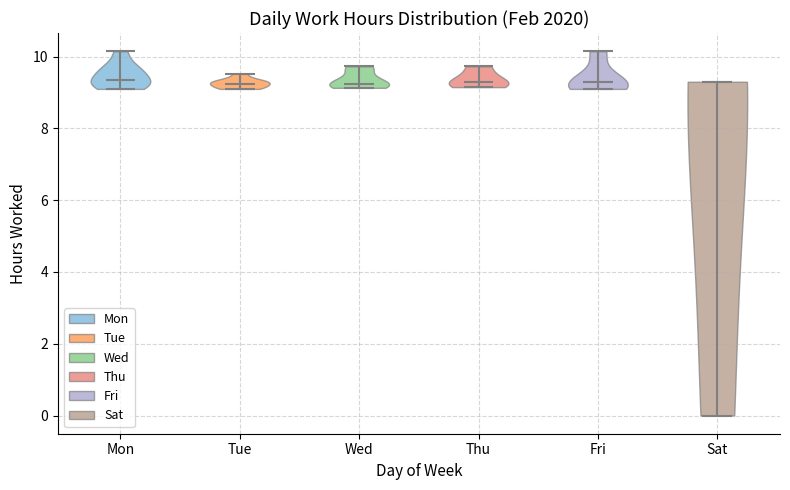

Reading left to right, read every violin against the y-axis: where its median line is, and the lowest and highest points it reaches. The values are not printed on the chart, so give them approximately, as read against the axis.

Mon: median line 9.4, lowest point 9.2, highest point 10.2
Tue: median line 9.2, lowest point 9.2, highest point 9.6
Wed: median line 9.2, lowest point 9.2, highest point 9.8
Thu: median line 9.4, lowest point 9.2, highest point 9.8
Fri: median line 9.2, lowest point 9.2, highest point 10.2
Sat: median line 9.2, lowest point 0.0, highest point 9.4